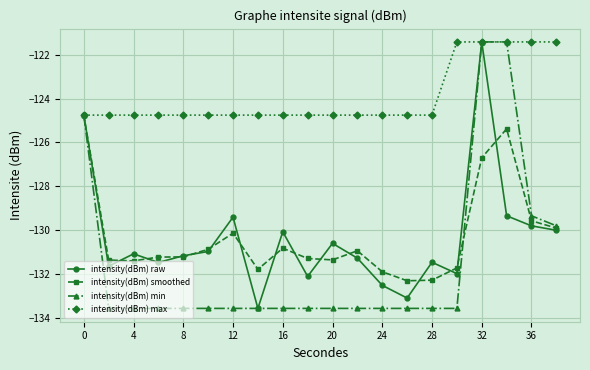

What is the value of the intensity(dBm) smoothed point at the 13th from the left?

-131.9